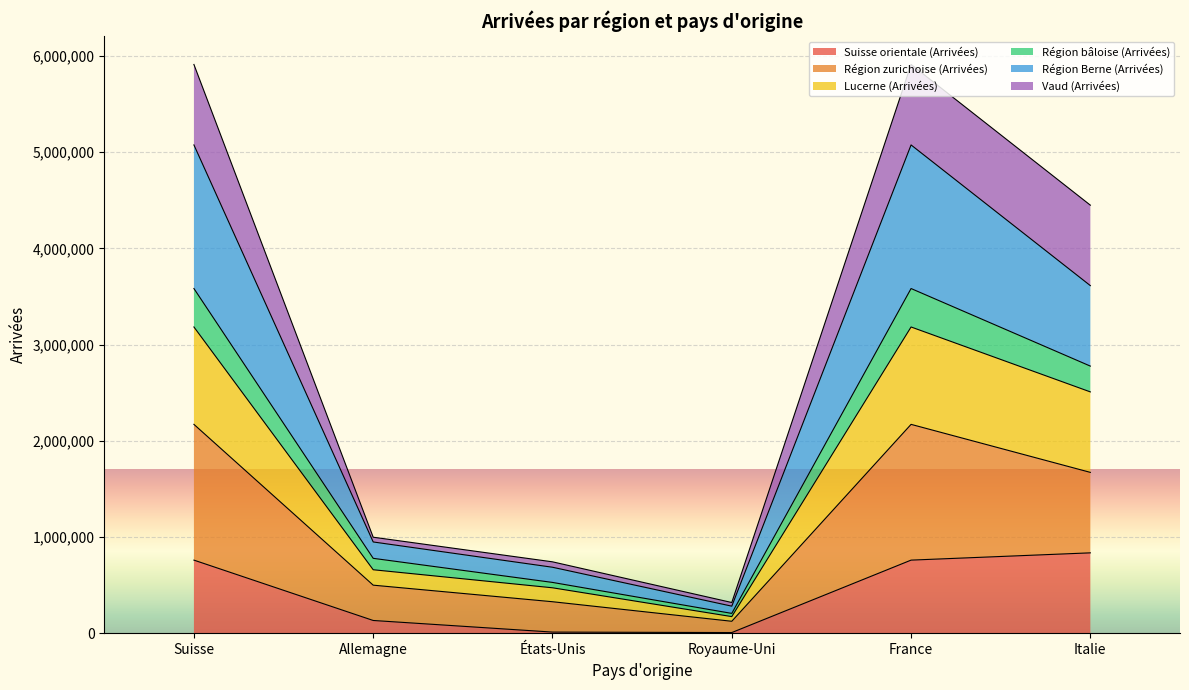

Is the value of Suisse orientale (Arrivées) at Italie greater than the value of Lucerne (Arrivées) at États-Unis?

Yes